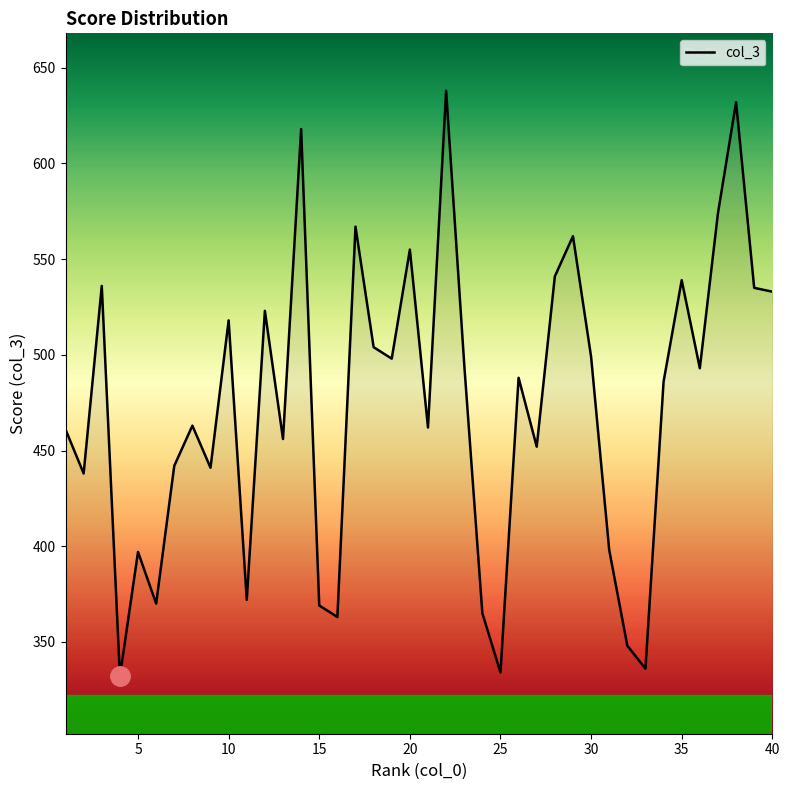

What is the greatest value displayed?

638